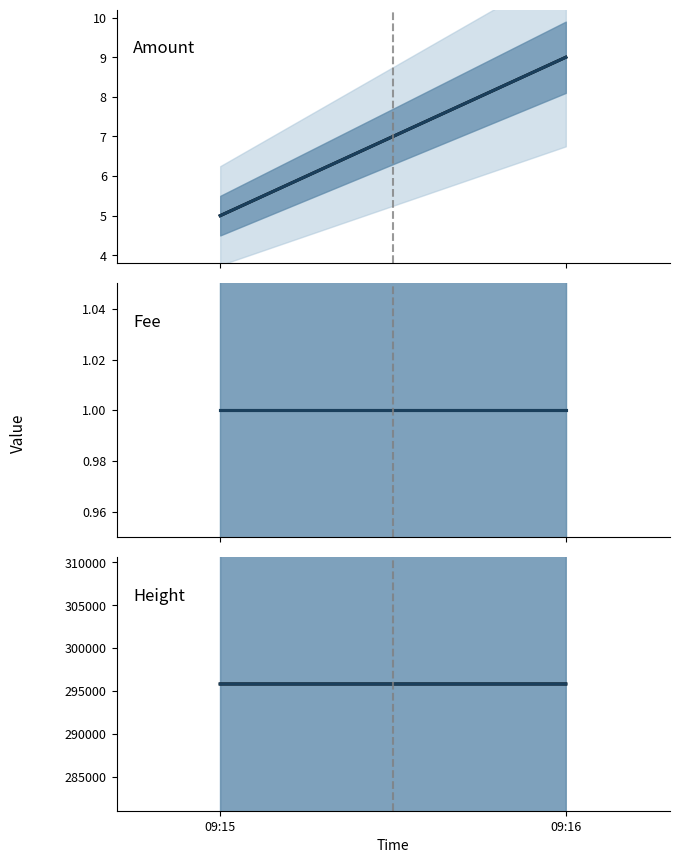

Reading left to right, list all the values displayed in this chart.

Amount observed: 5	9
Amount projected: 5	9
Fee observed: 1	1
Fee projected: 1	1
Height observed: 295817	295818
Height projected: 295817	295818